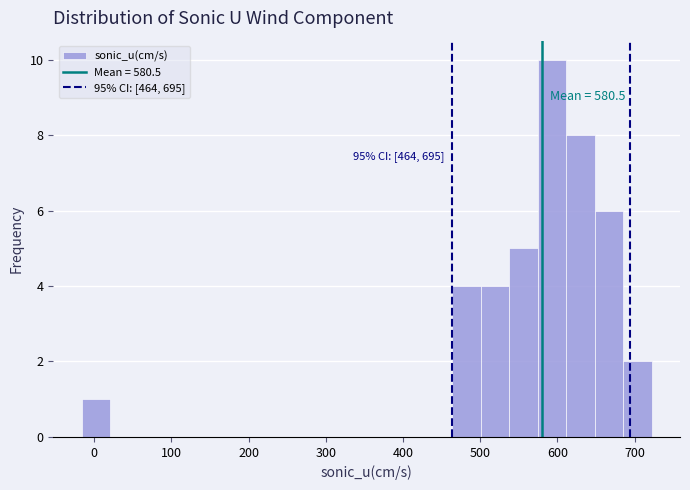

Around what value on the x-axis is the tallest bar? Give the approximate position of its centre, as read against the axis.

590